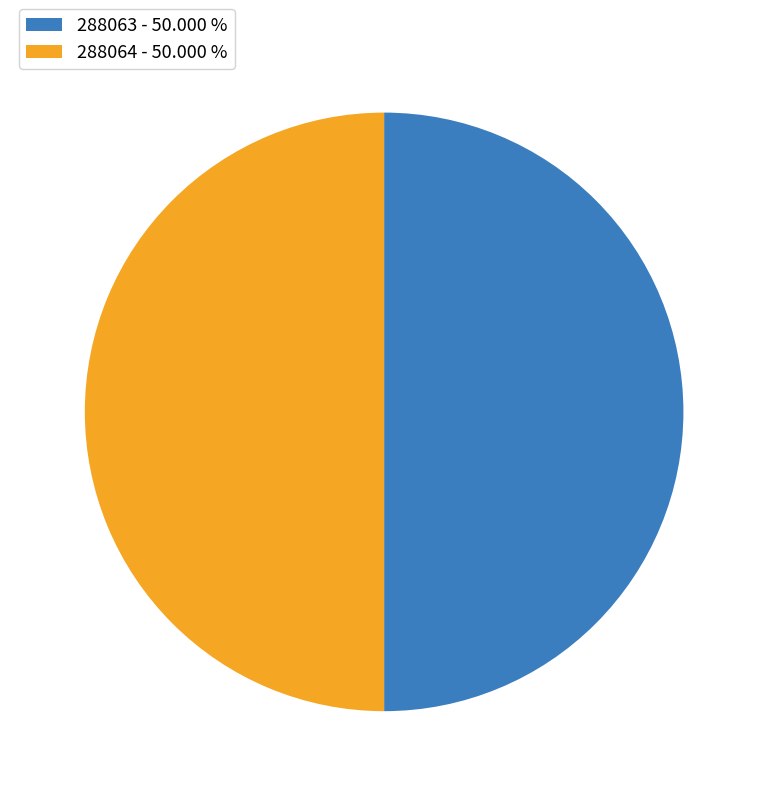

What is the ratio of the value at 288063 - 50.000 % to the value at 288064 - 50.000 %?

1.0